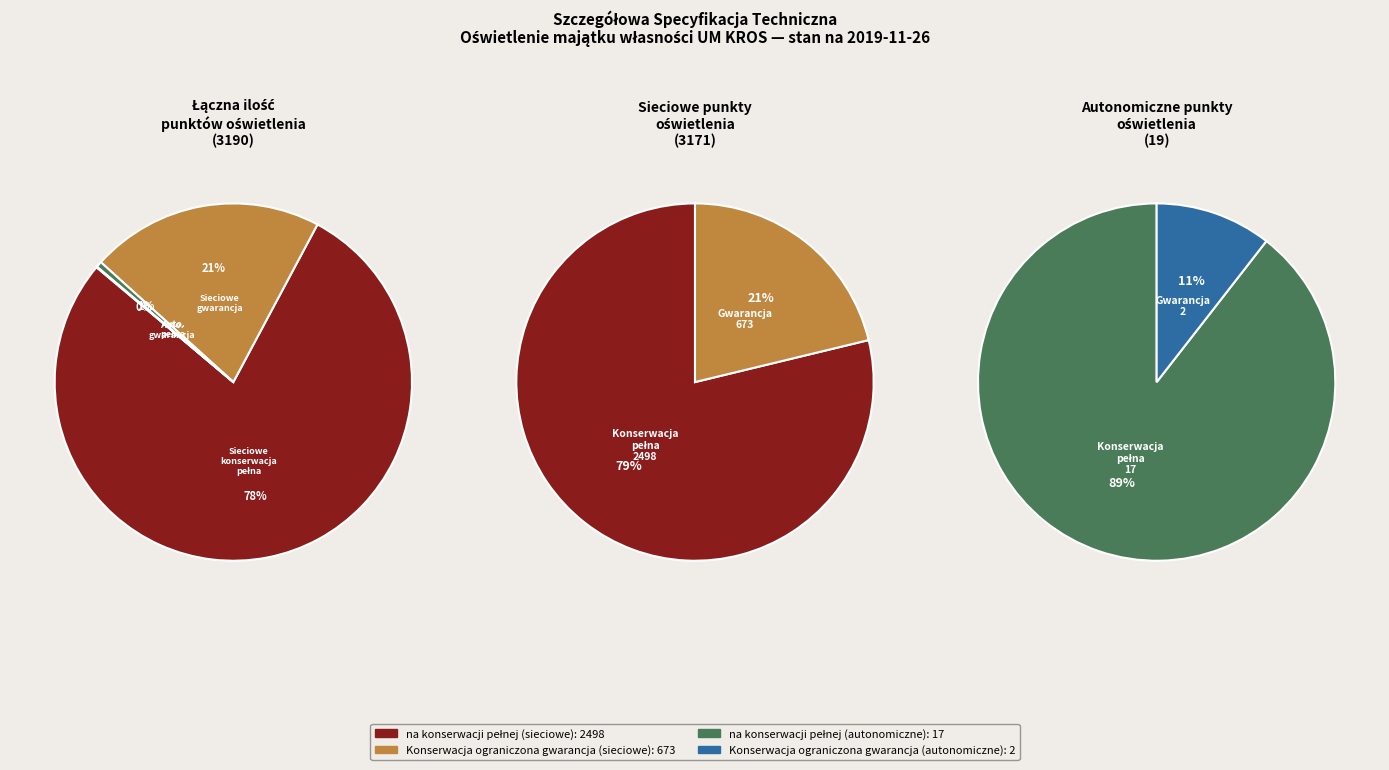

What is the smallest slice in the pie chart?

autonomiczne punkty oświetlenia